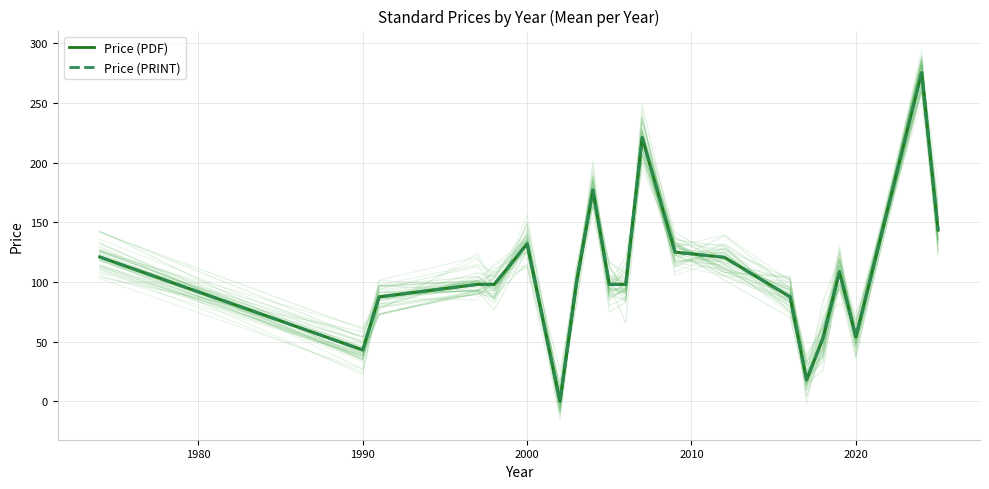

What are all the series names shown in the legend?

Price (PDF), Price (PRINT)